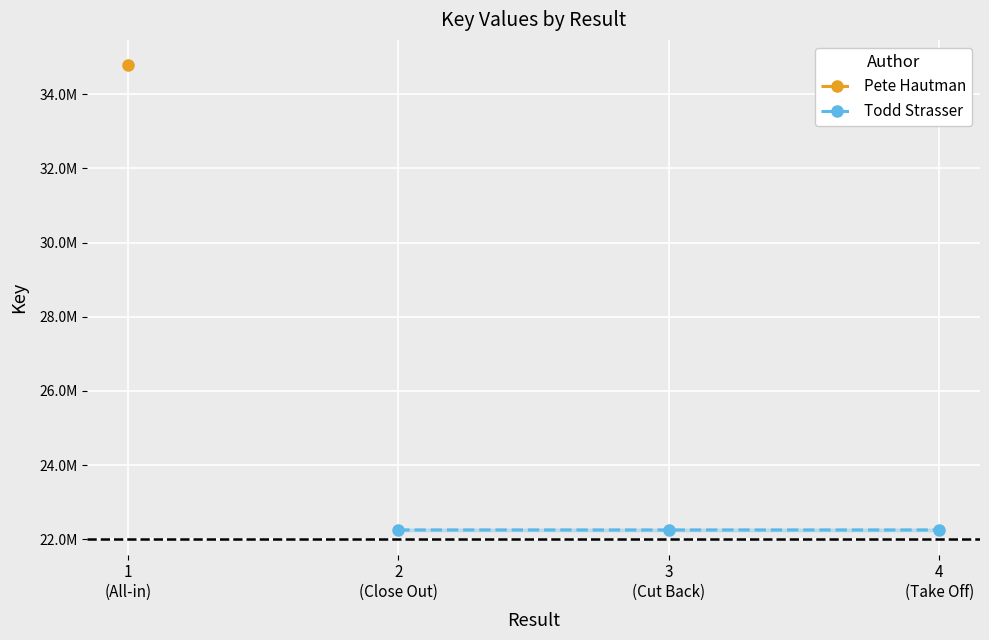

Is this an area chart (filled region under the line)?

No